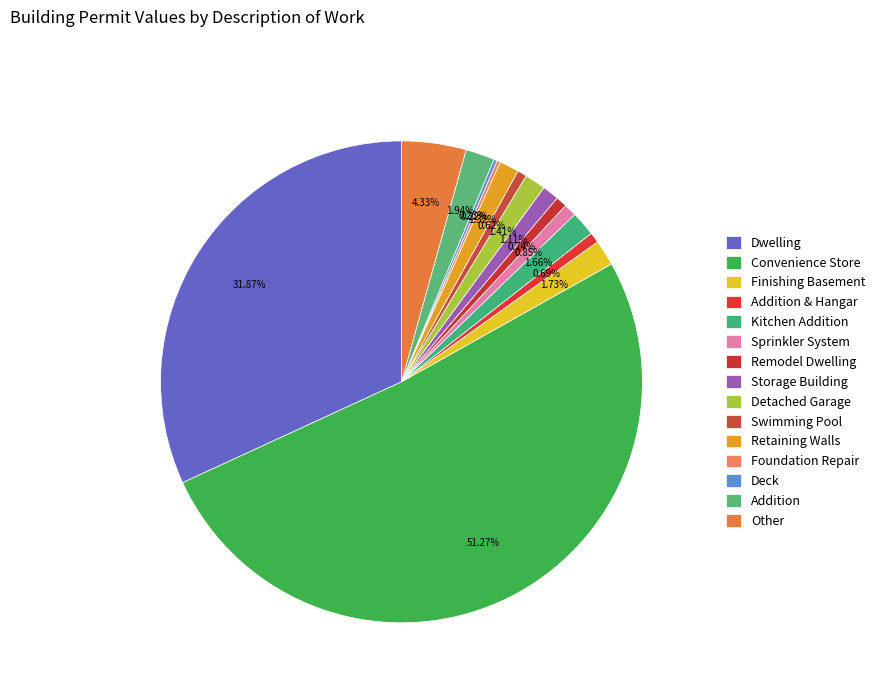

To the nearest percent, what is the combined percentage of Kitchen Addition and Finishing Basement?

3%